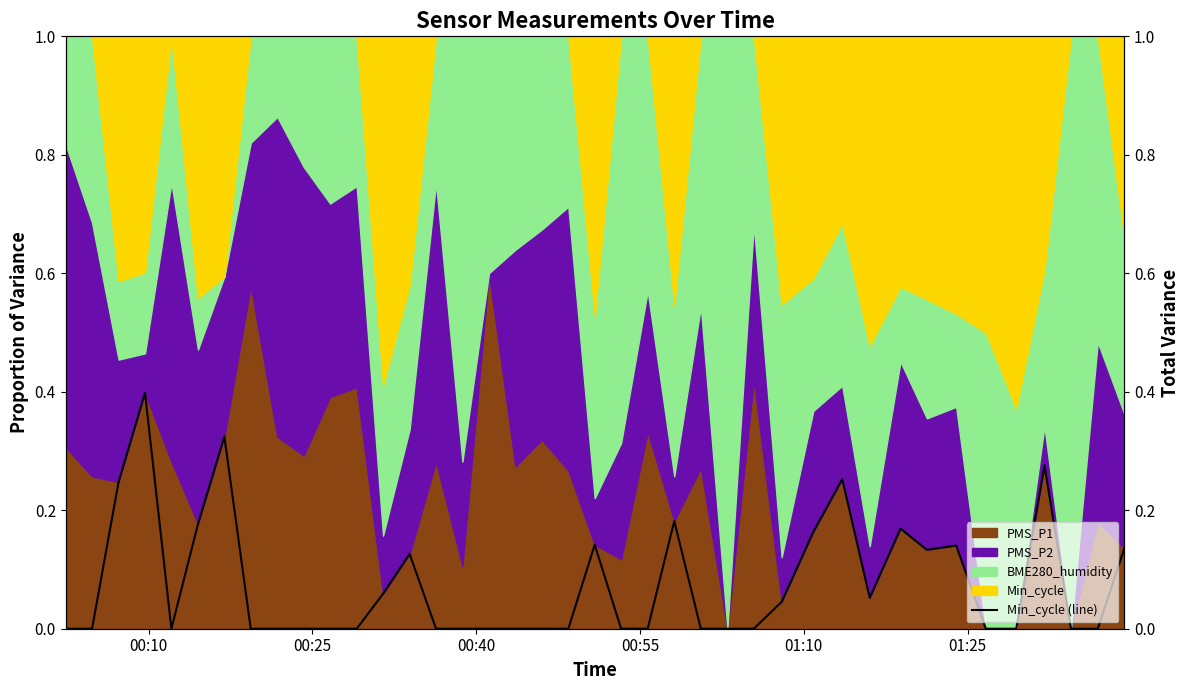

How many values are above zero?

17